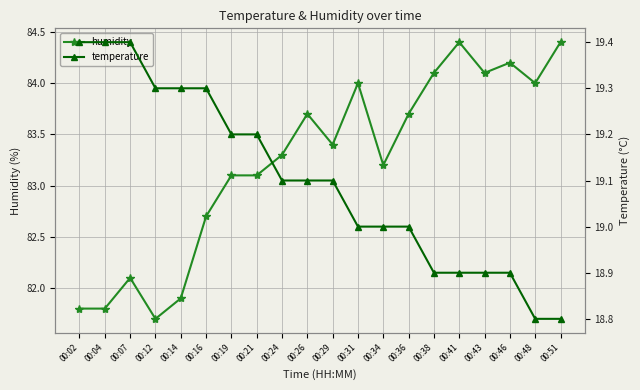

Is it true that humidity equals 40.2 at 00:29?

False